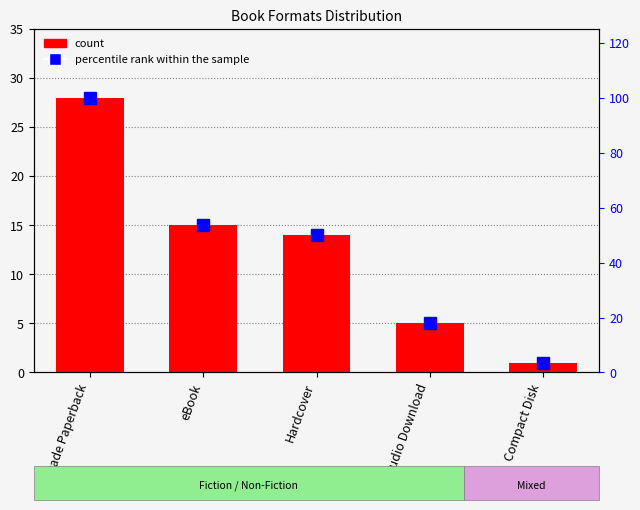

True or false: percentile rank within the sample has a value of 100.0 at Trade Paperback.

True